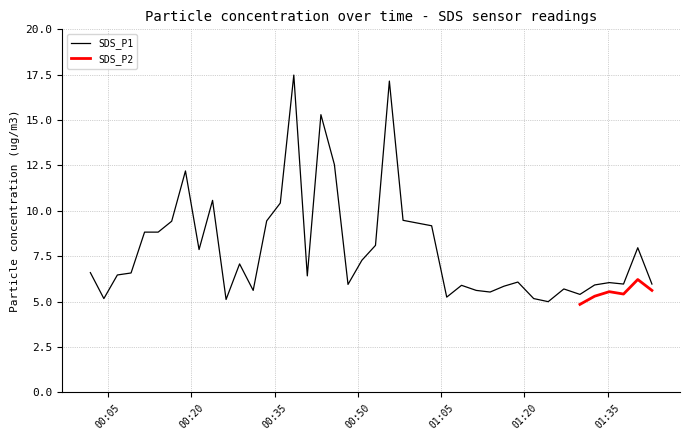

What is the sum of all values?

316.5